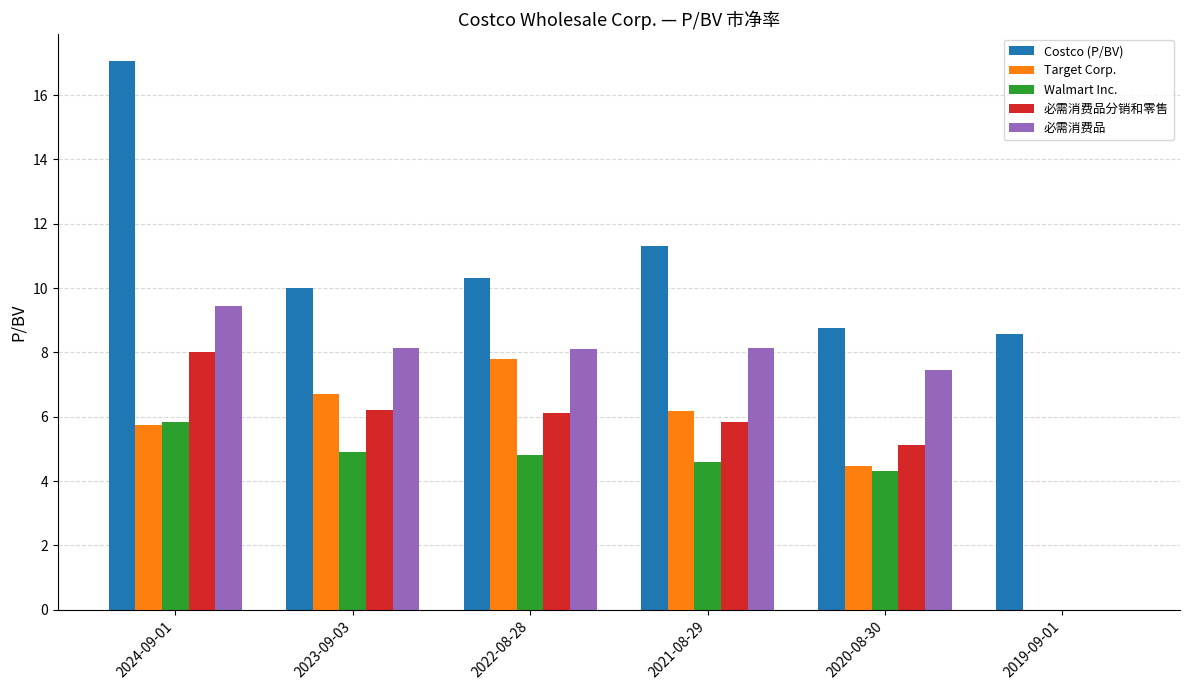

At which category does the chart reach its peak across all series?

2024-09-01